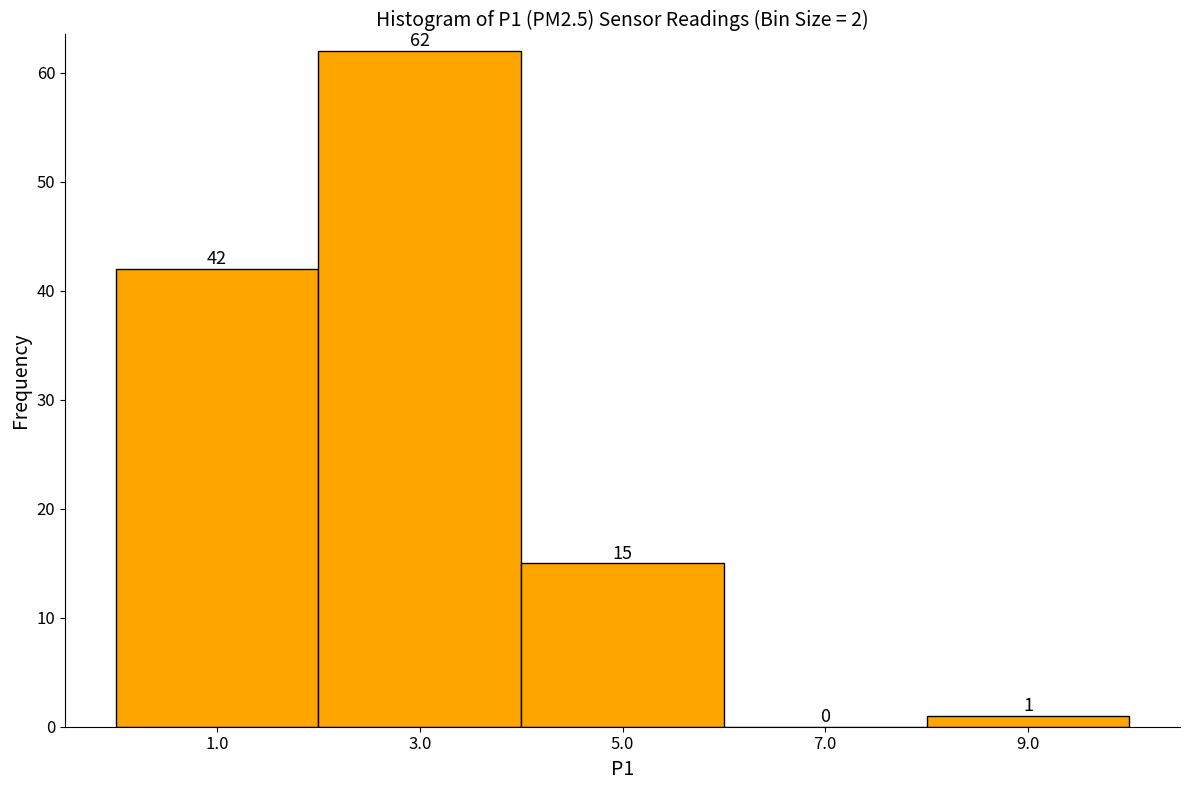

Reading left to right, list all the values displayed in this chart.

1.0=42	3.0=62	5.0=15	7.0=0	9.0=1